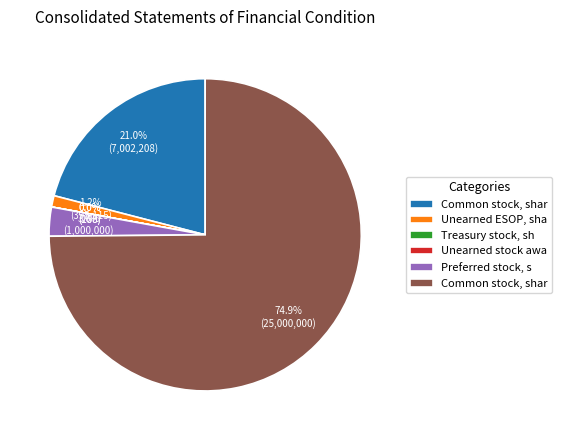

Is there any slice that represents more than half of the pie?

Yes